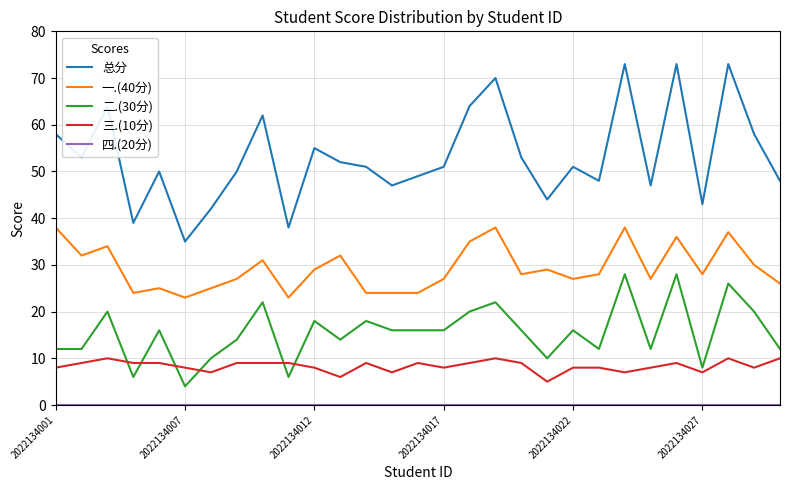

What is the maximum value shown in the chart?

73